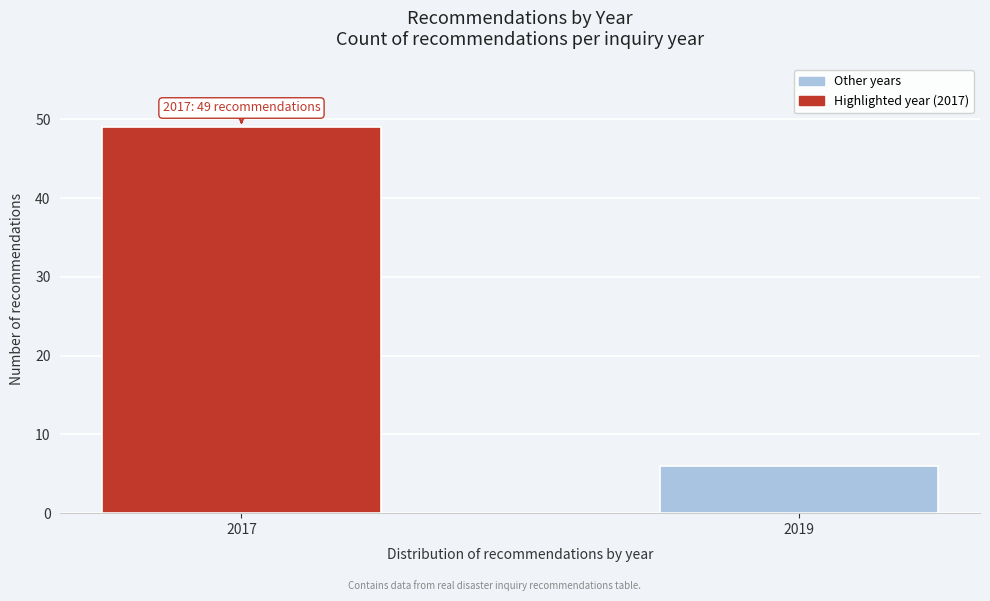

Reading left to right, list all the values displayed in this chart.

2017=49	2019=6